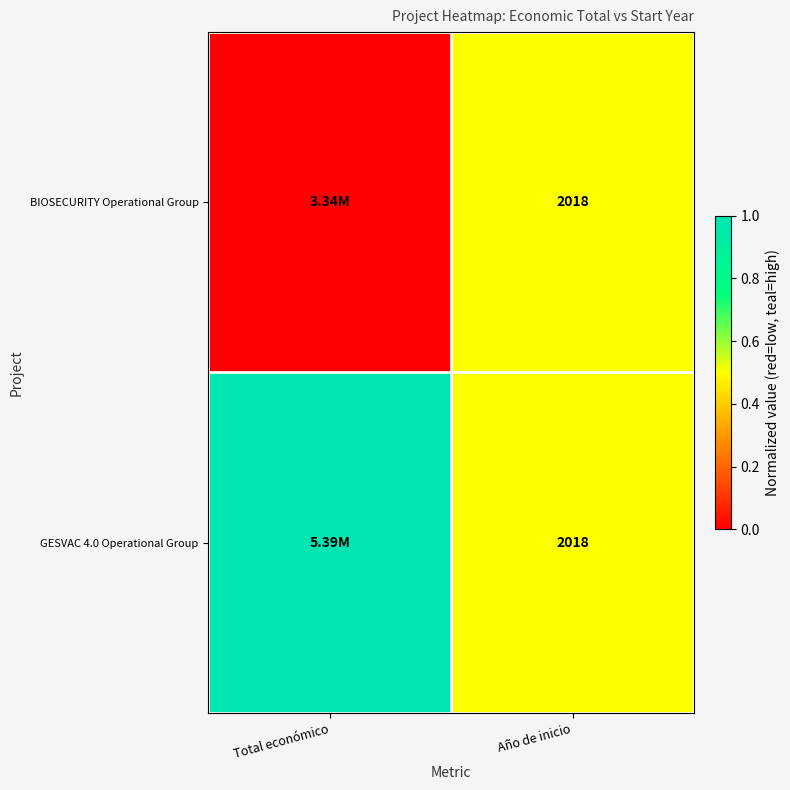

What is the total value across all series at Año de inicio?

4036